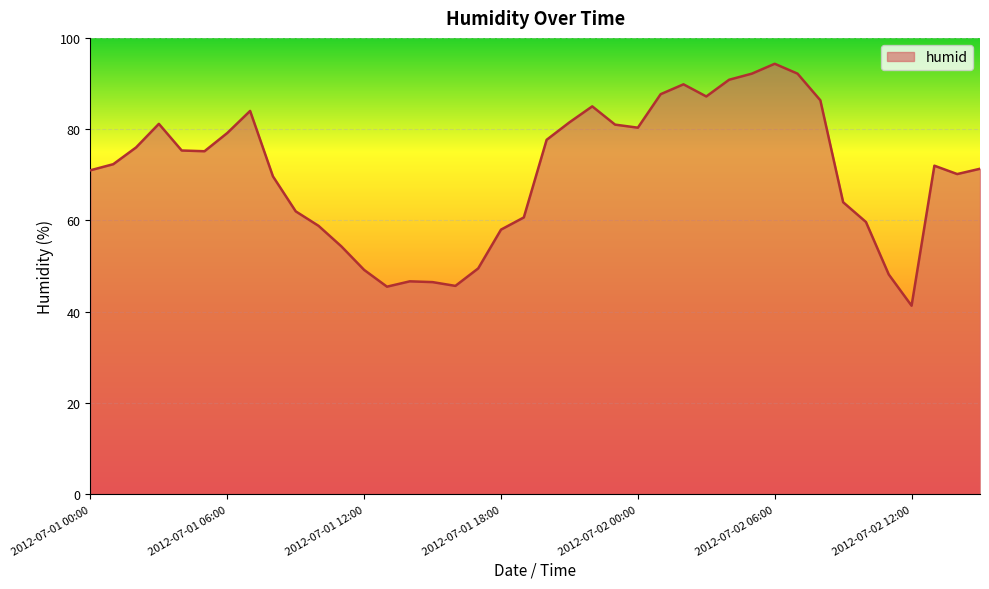

What is the minimum value shown in the chart?

41.3